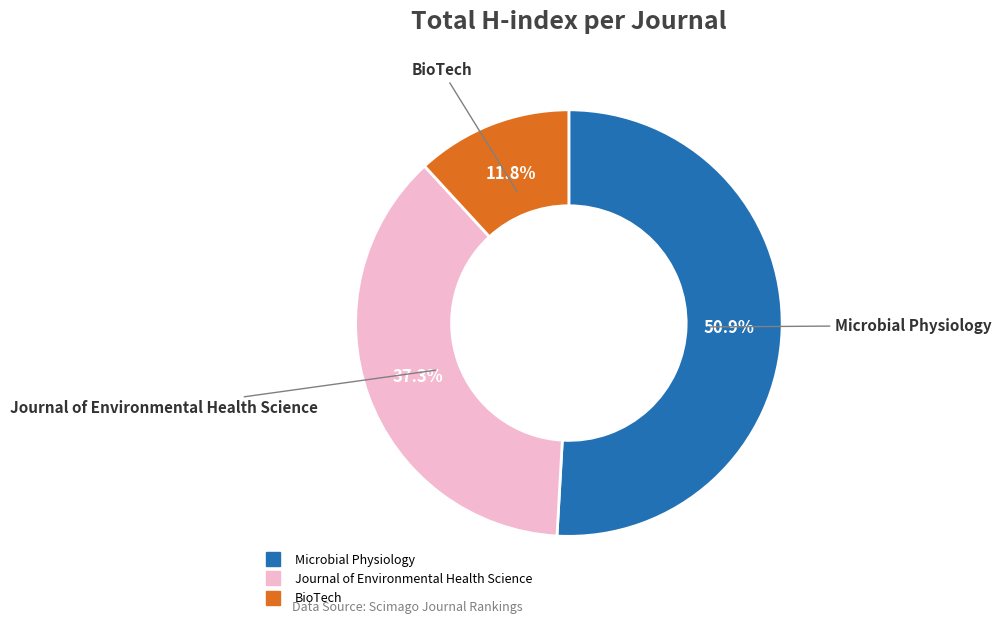

To the nearest percent, what is the combined percentage of Microbial Physiology and Journal of Environmental Health Science?

88%